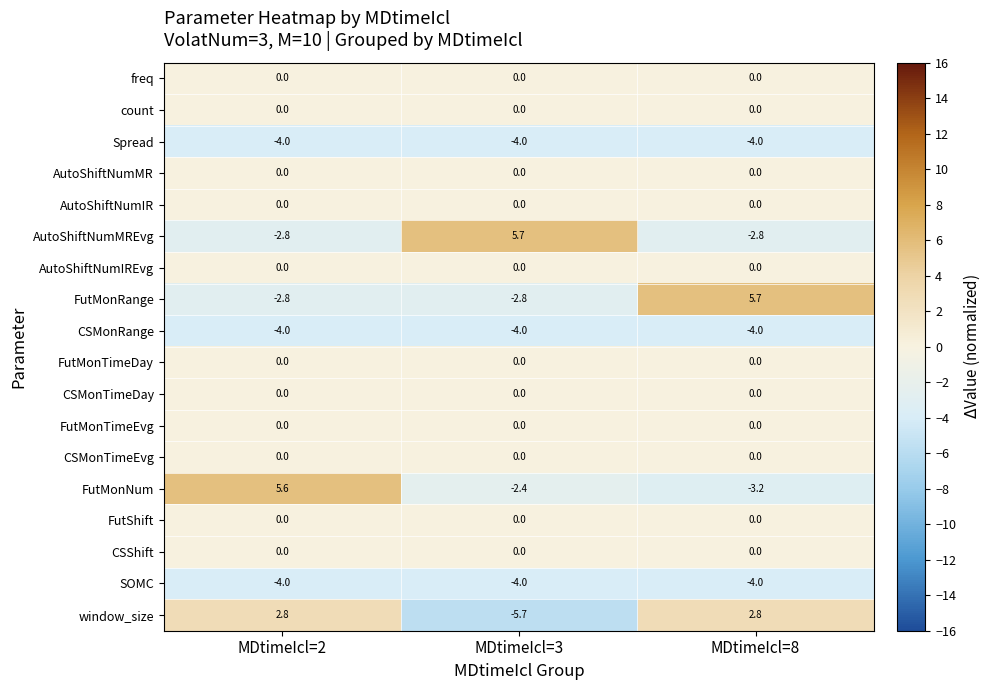

Read the FutMonNum value at MDtimeIcl=8.

-3.2